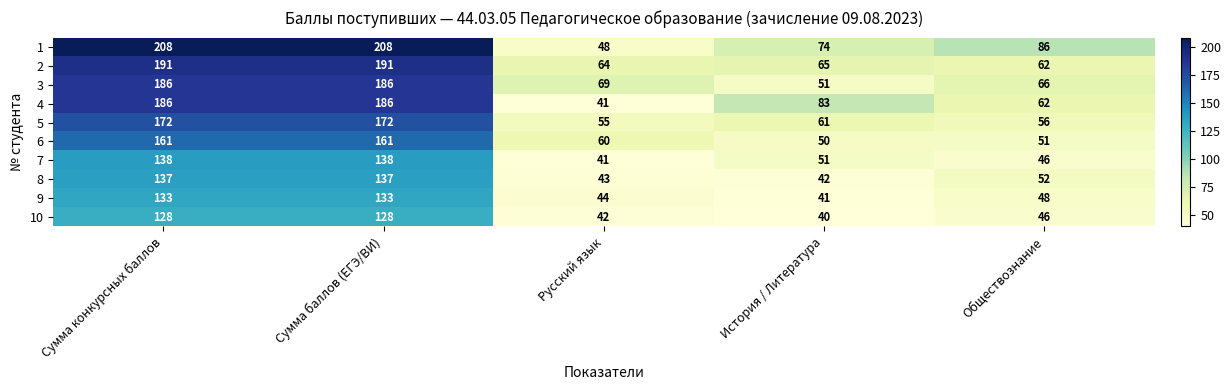

What is the difference between the maximum and minimum values in the 7 series?

97